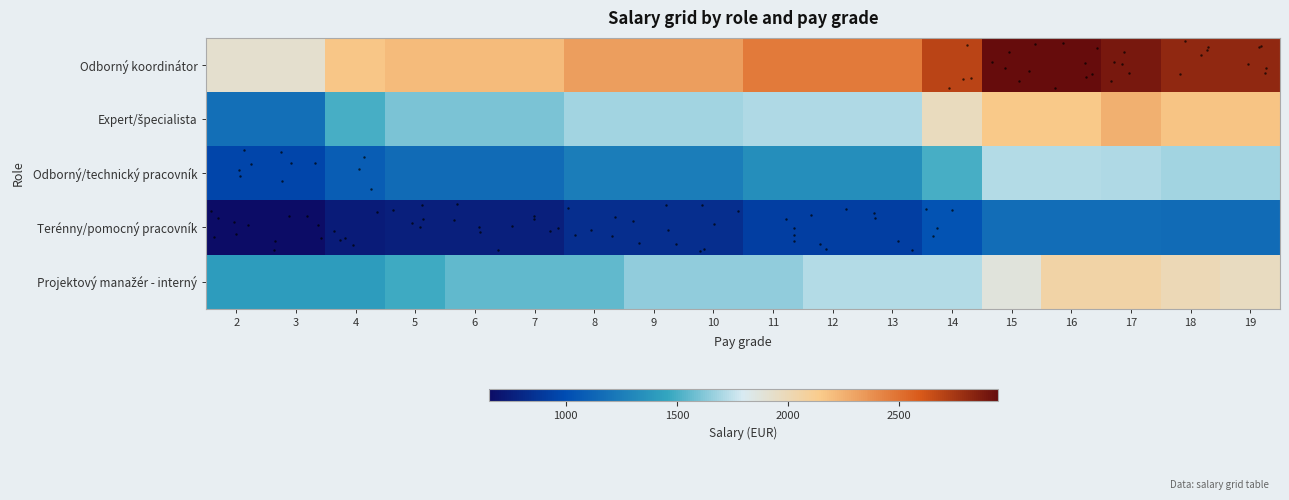

List the series in order of their peak value, lowest first.

Terénny/pomocný pracovník, Odborný/technický pracovník, Projektový manažér - interný, Expert/špecialista, Odborný koordinátor